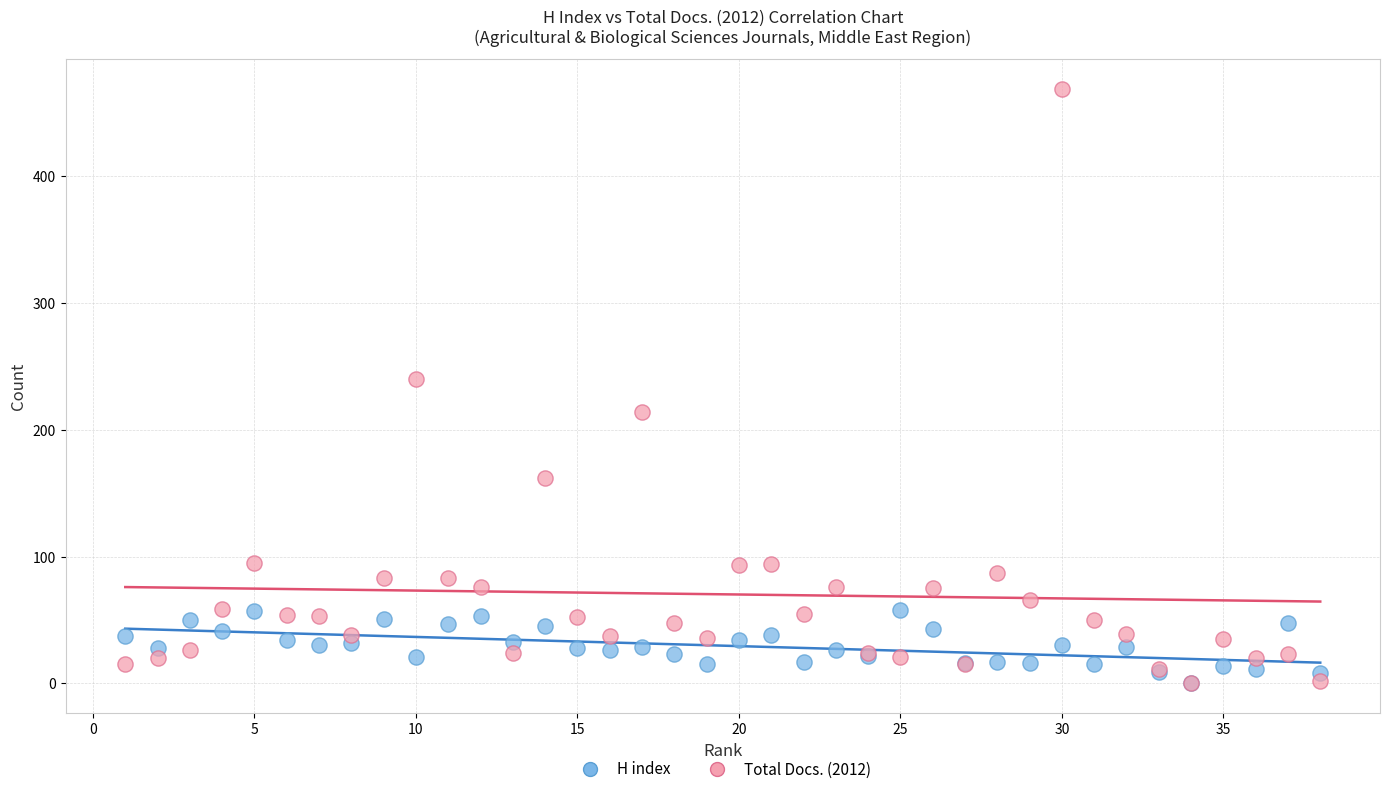

Which series contains the highest Y value?

Total Docs. (2012)